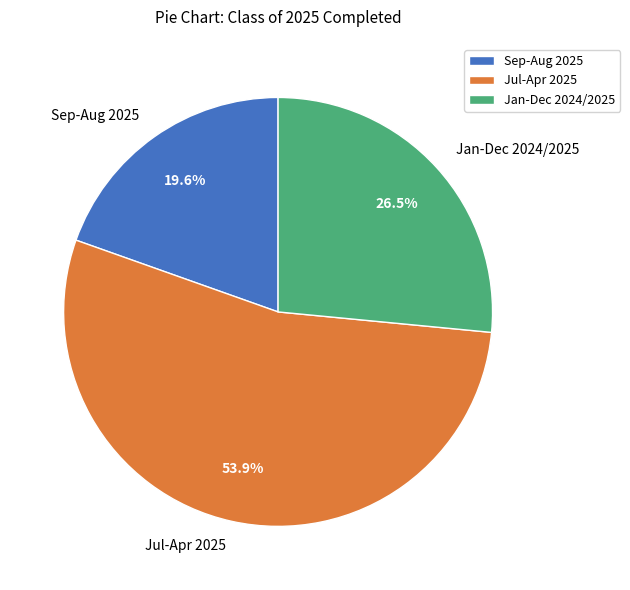

Does any single category account for the majority?

Yes